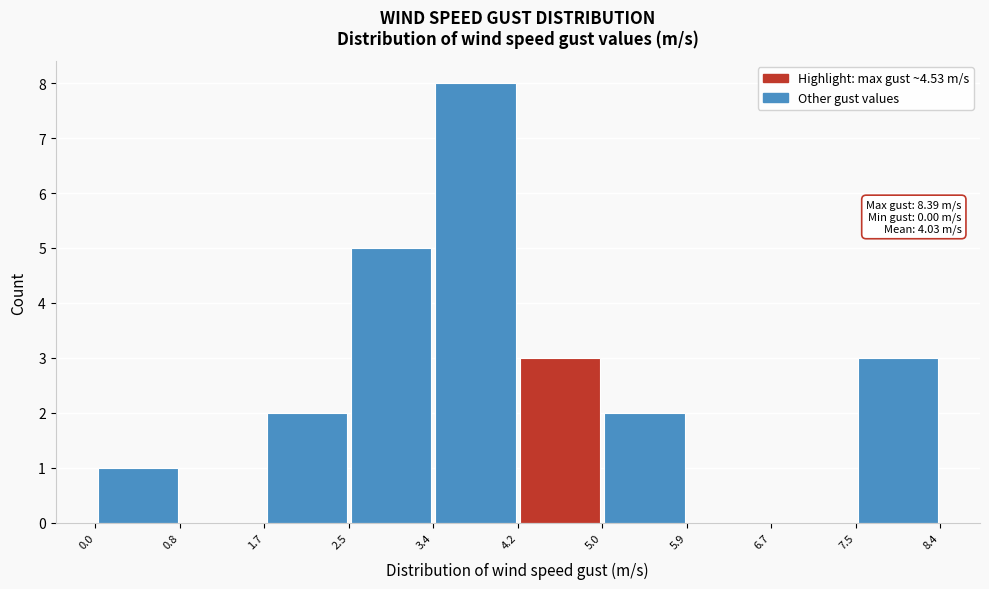

Over which range of the x-axis is the bar tallest?

3.4 to 4.2